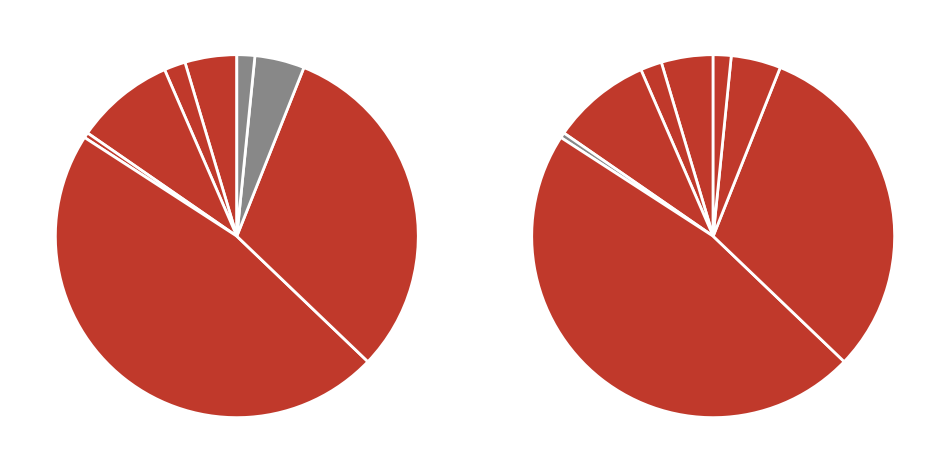

How many slices are in this pie chart?

8